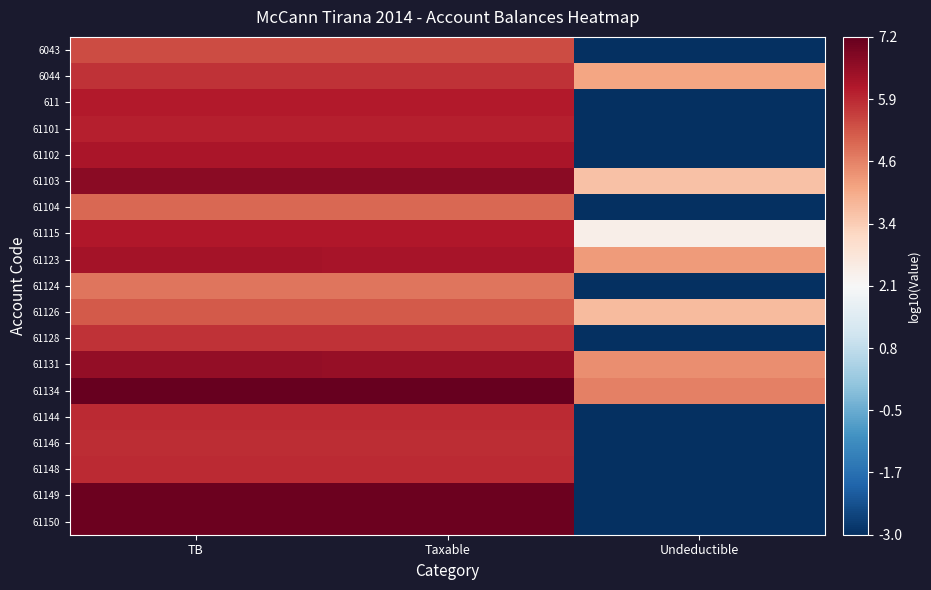

Between Undeductible and TB, which is larger?

TB